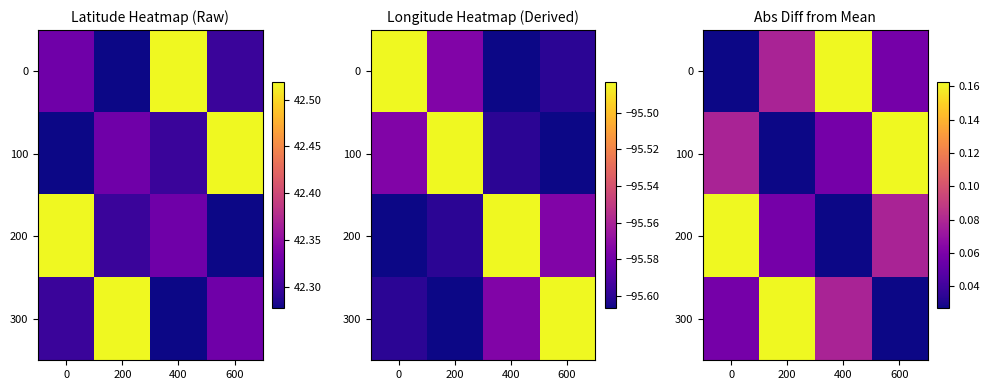

What is the spread (max minus min) of values at 400?

0.1